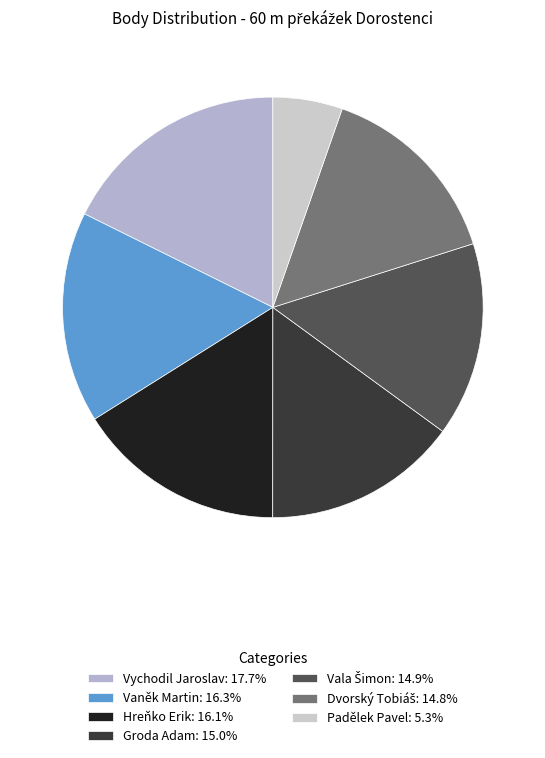

Which slice is the smallest?

Padělek Pavel